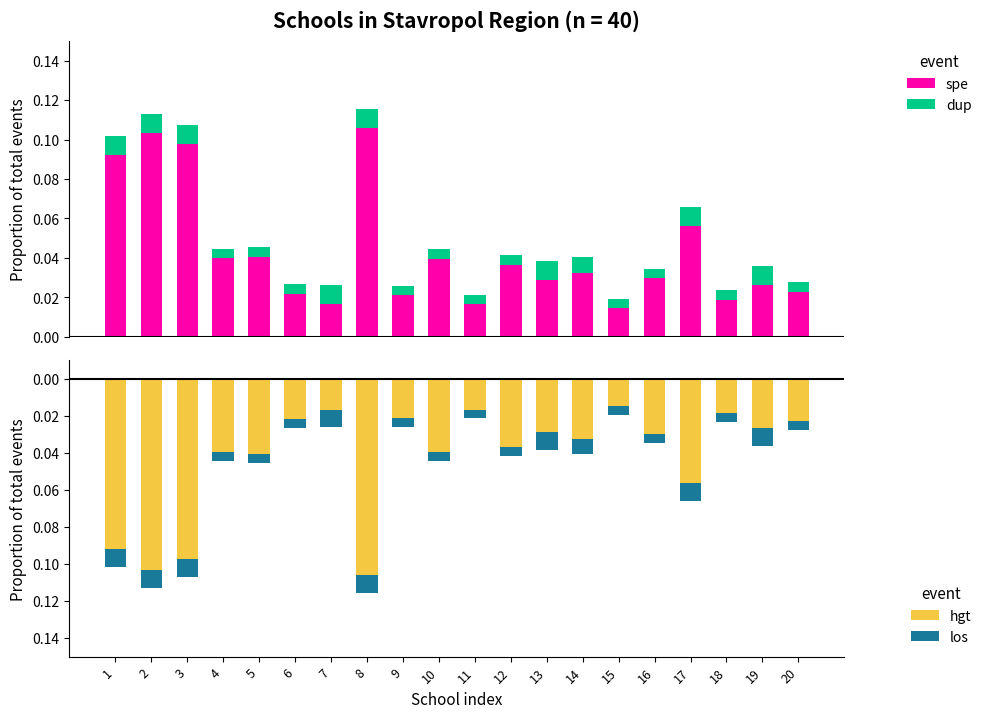

Between 4 and 9, which series saw the biggest shift?

spe